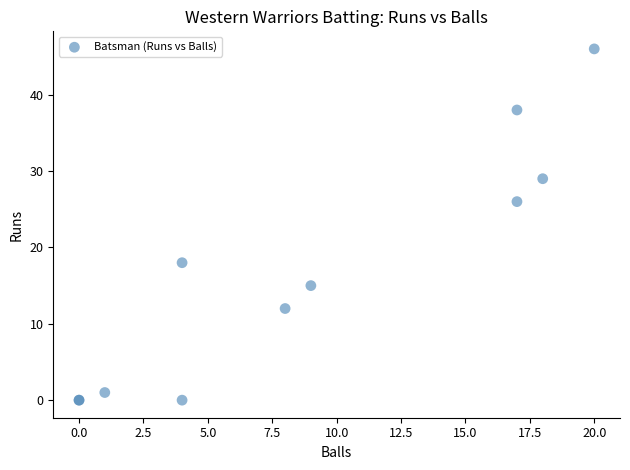

What Y value in the scatter plot is closest to 23?

26